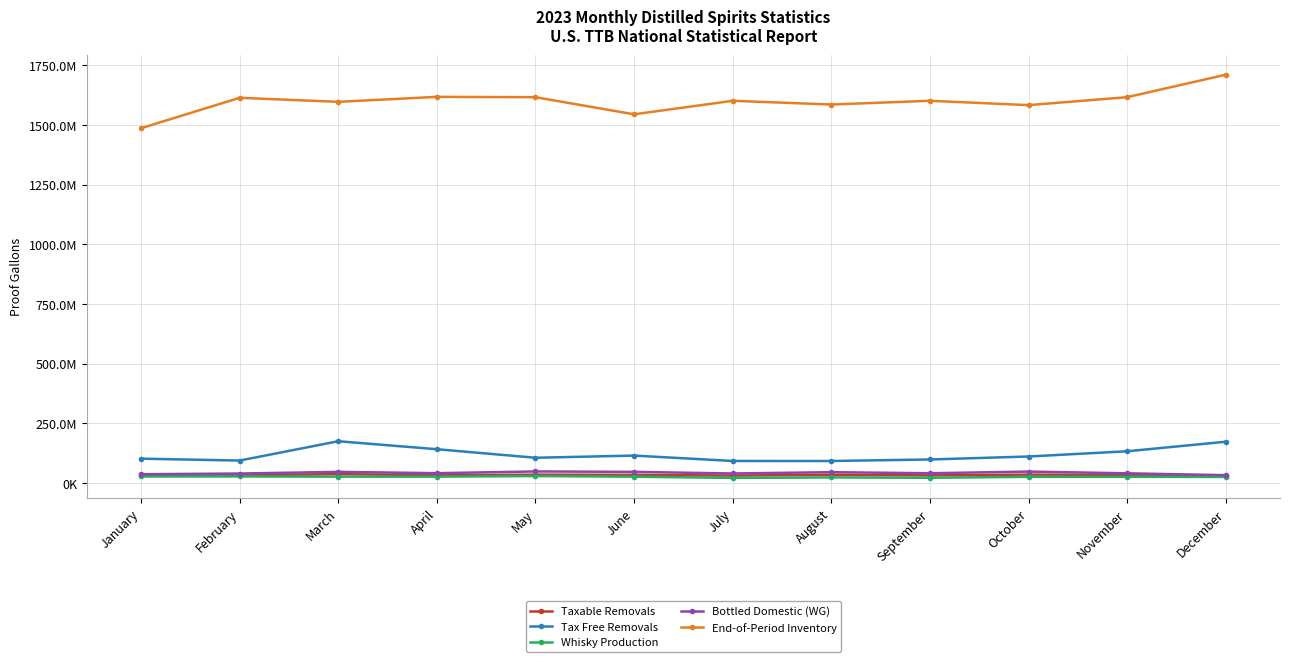

Is this an area chart (filled region under the line)?

No